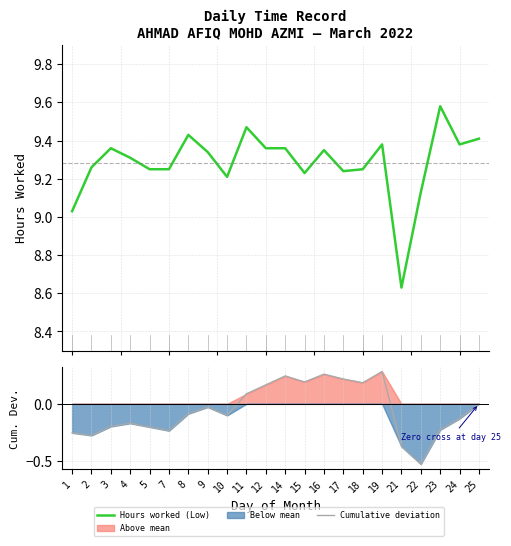

At which category is the sum across all series the highest?

19